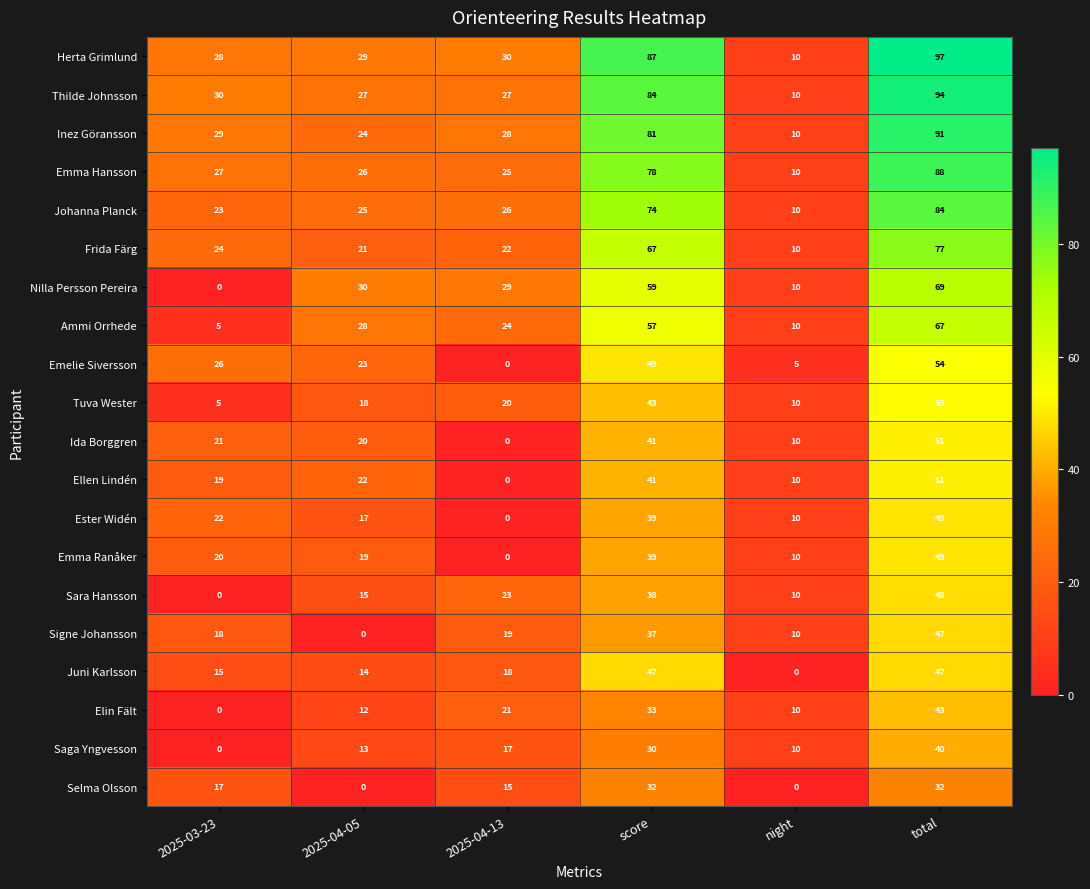

Count the Signe Johansson values in the range 10 to 37.

4